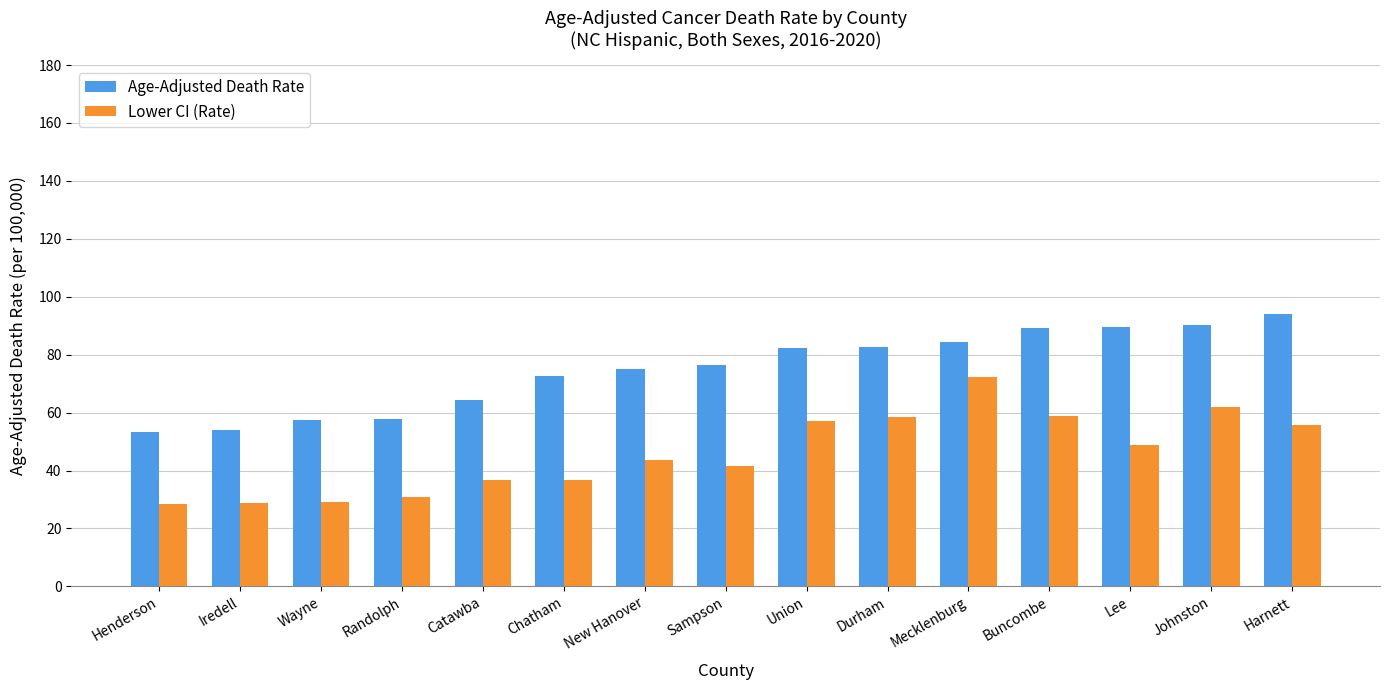

What is the lowest value of the Lower CI (Rate) series?

28.5